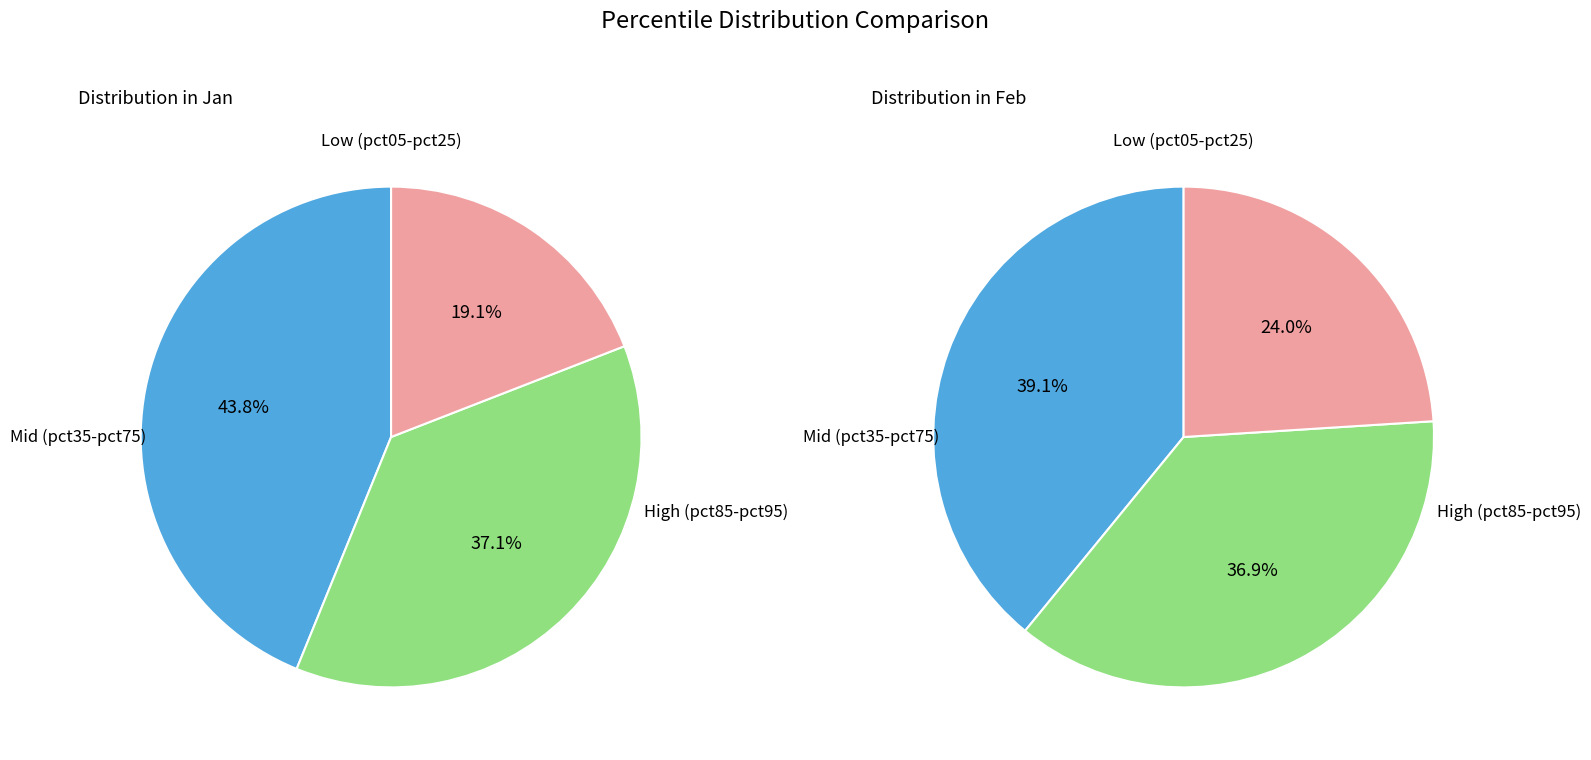

Does any single category account for the majority?

No